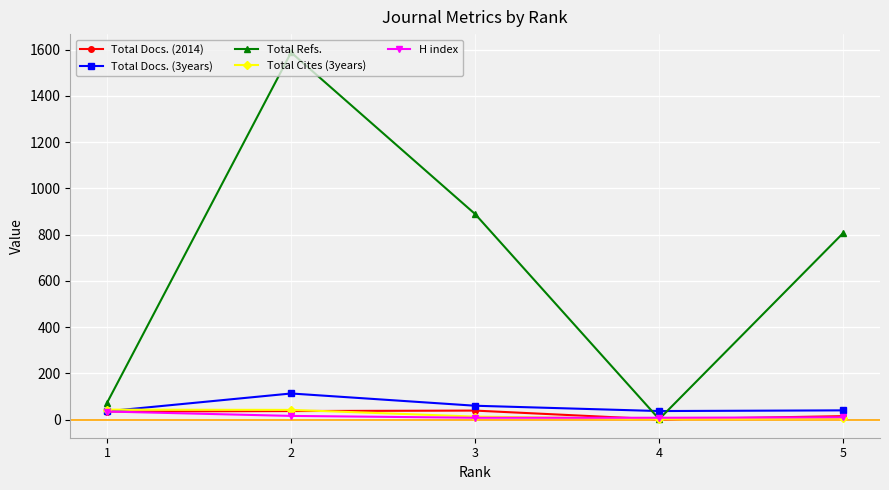

Does the chart have visible grid lines?

Yes